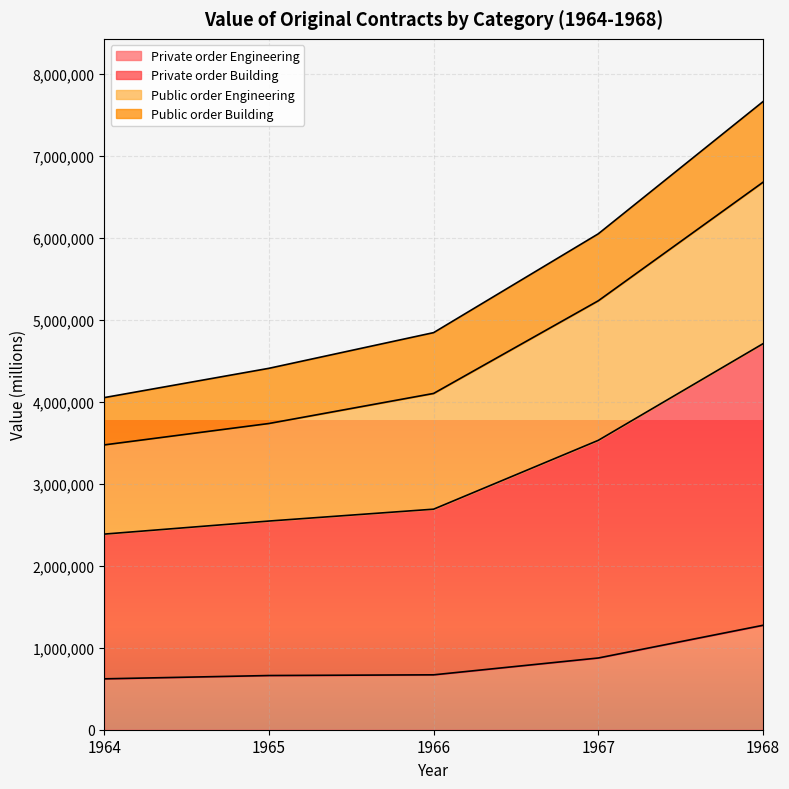

At which category does the chart reach its peak across all series?

1968